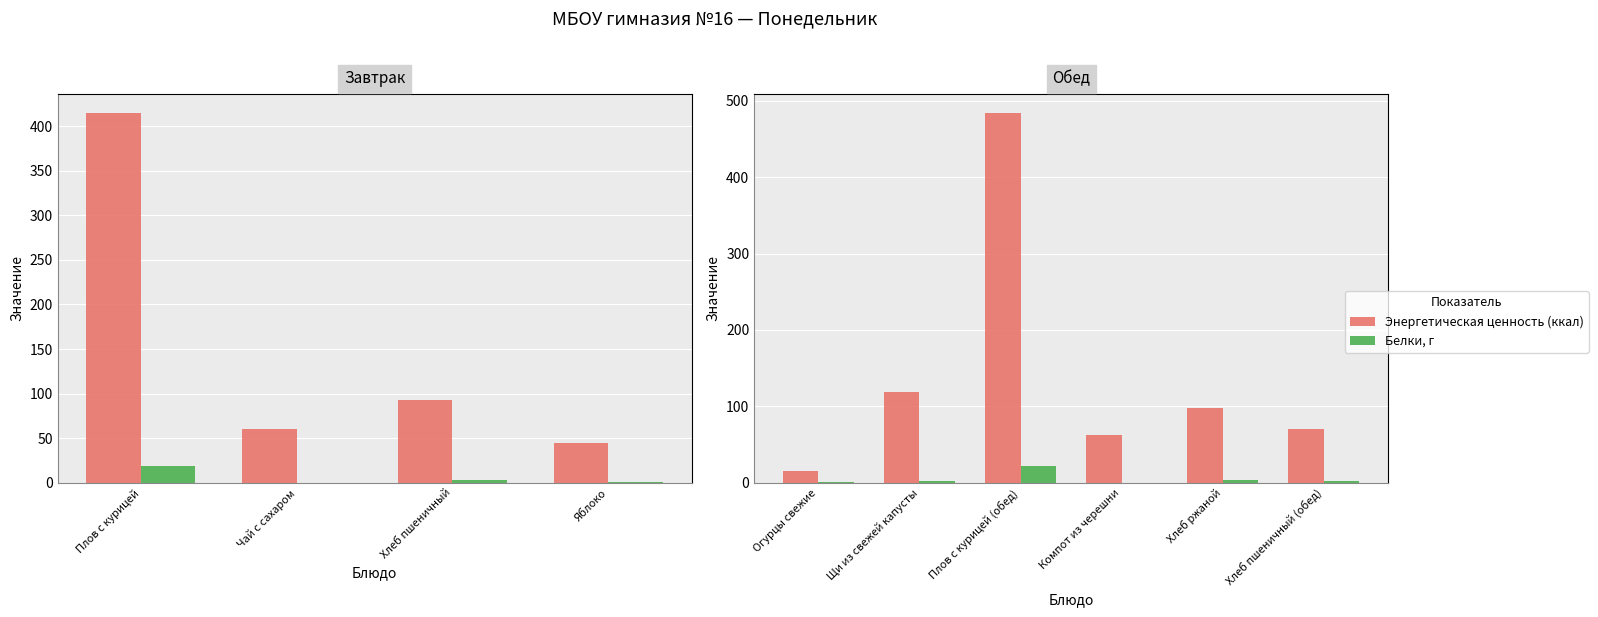

True or false: Энергетическая ценность (ккал) has a value of 70.1 at Хлеб пшеничный (обед).

True